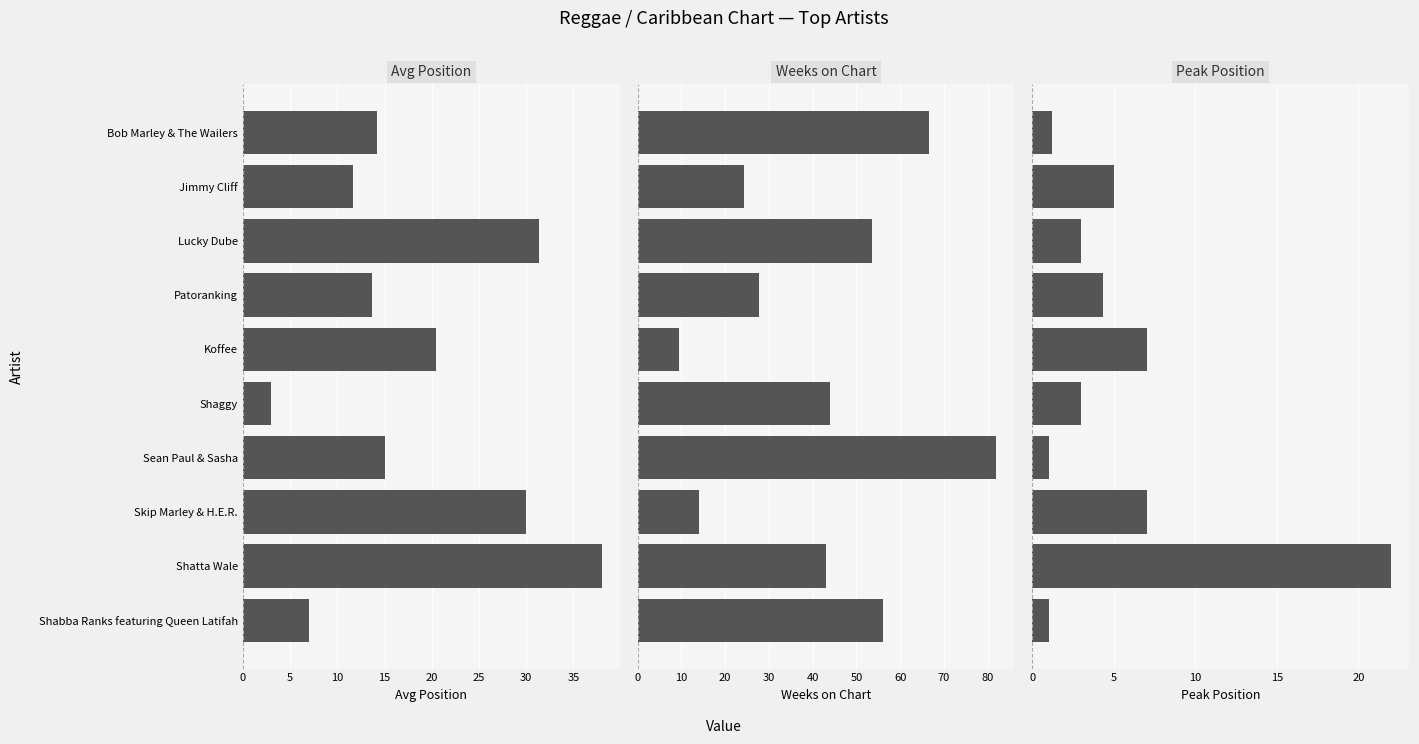

Rank the series by their maximum value, from highest to lowest.

Weeks on Chart, Avg Position, Peak Position